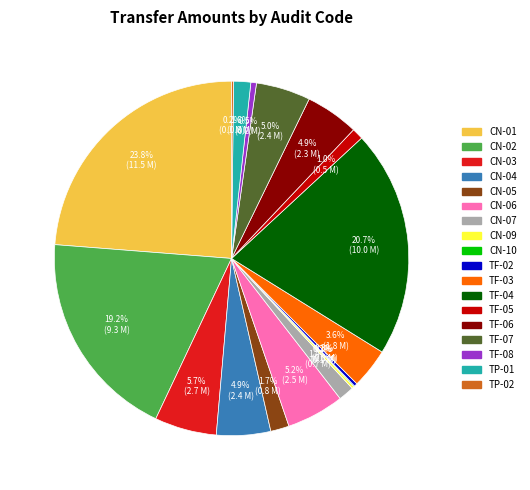

What percentage is NOT represented by TF-06?

95.1%